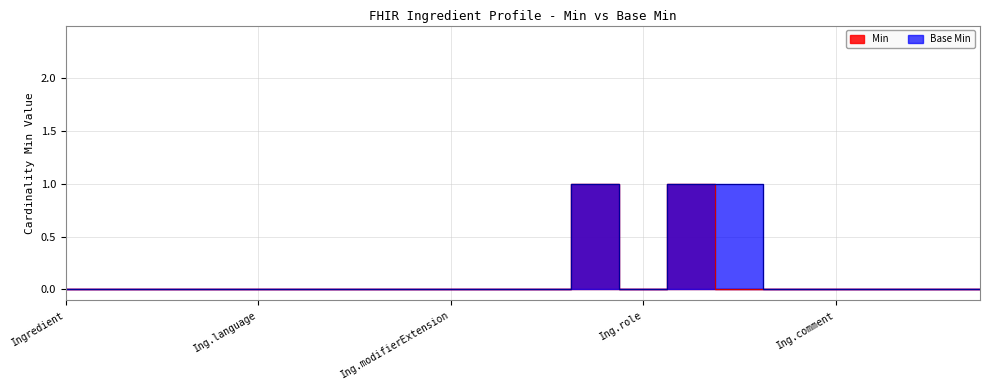

At Ing.language, list the series in order from smallest to largest.

Min, Base Min